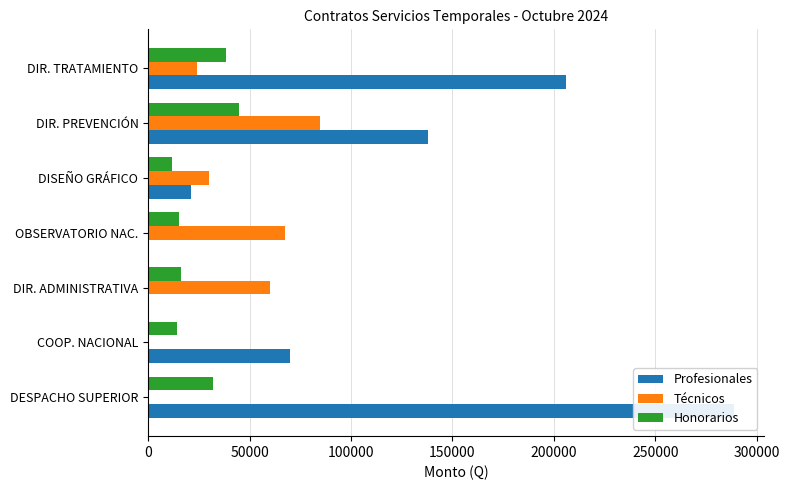

What is the difference between the maximum and minimum values in the Técnicos series?

84543.0